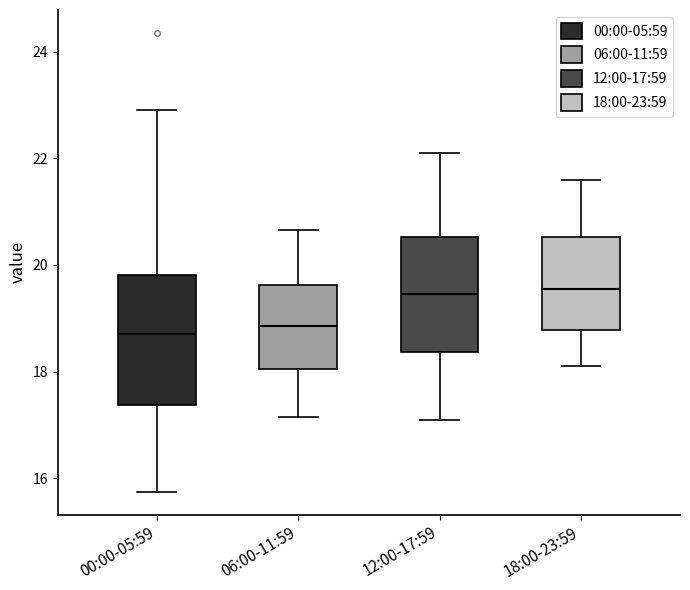

Which box is the tallest, from its lower edge to its upper edge?

00:00-05:59